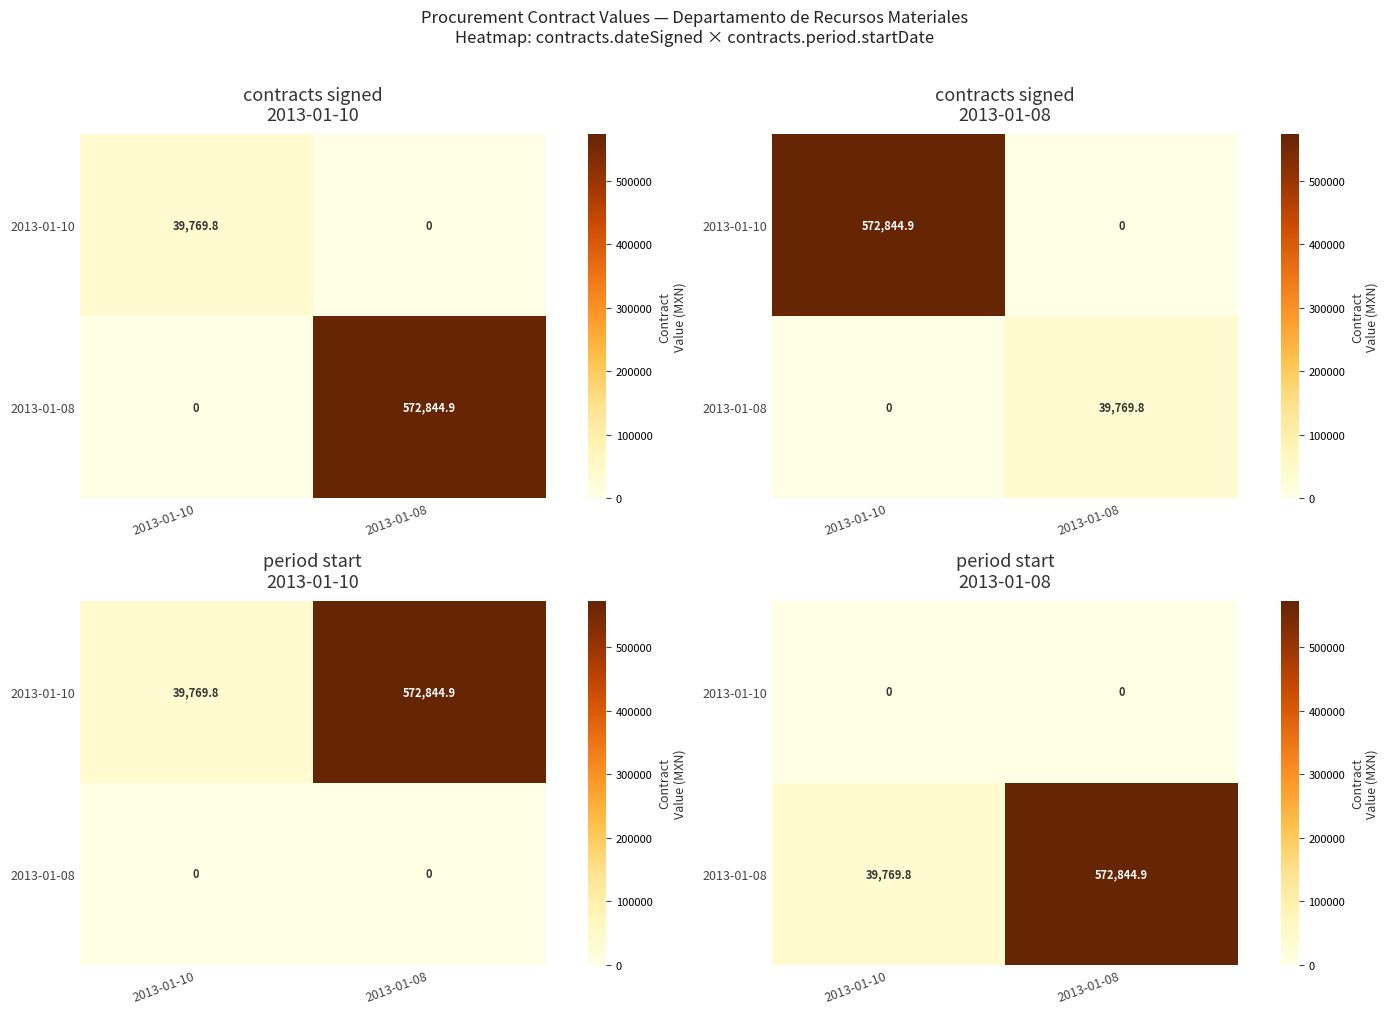

The value of 2013-01-08 at 2013-01-10 is 17895.2. True or false?

False